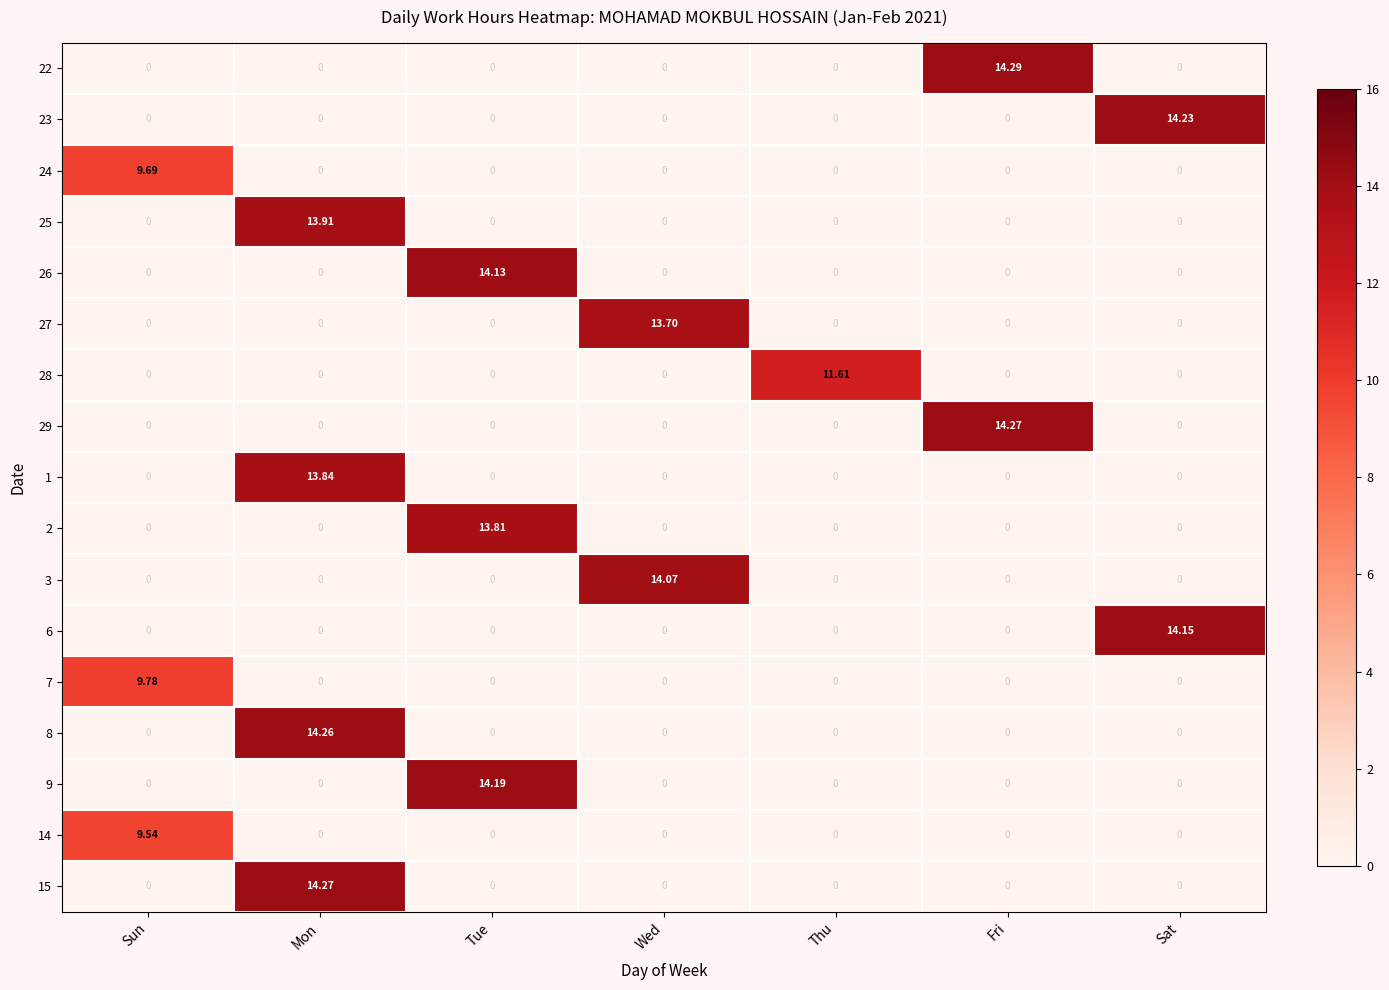

How many distinct data groups are displayed?

17